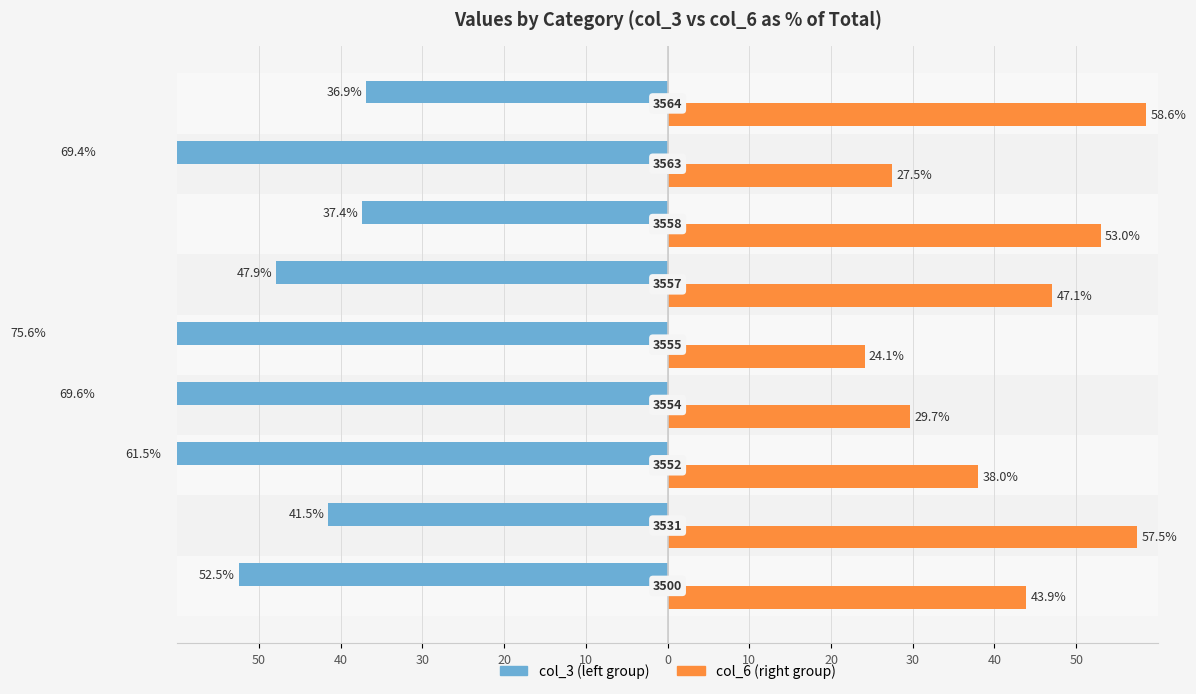

How many values in the col_3 (left group) series are below -52?

5